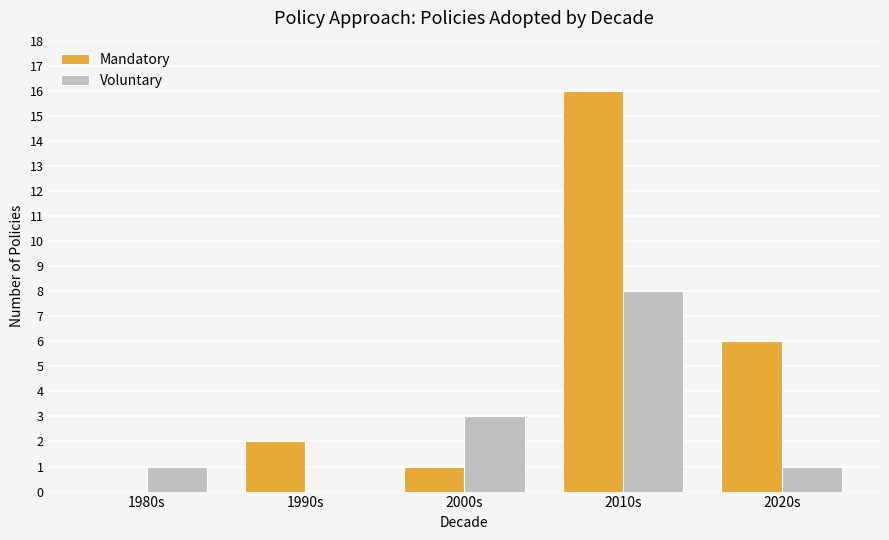

What is the total value across all series at 2010s?

24